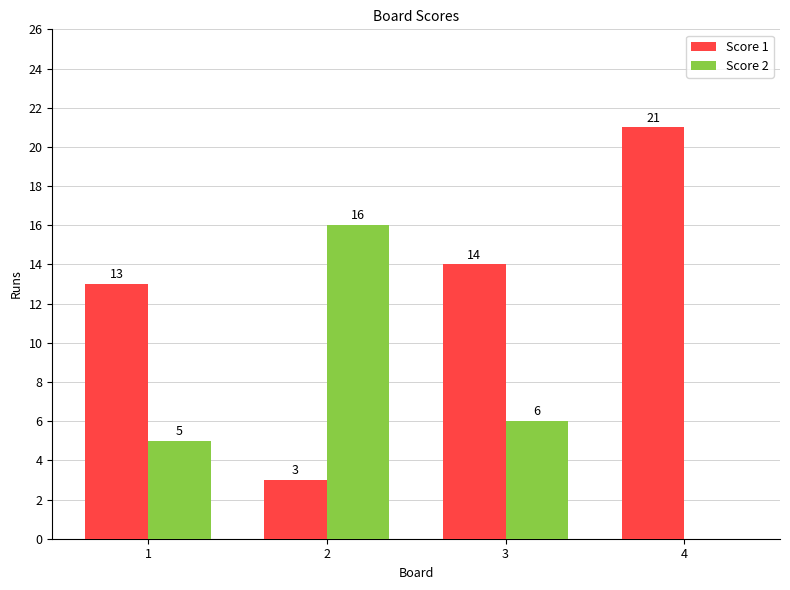

Read the Score 1 value at 2.

3